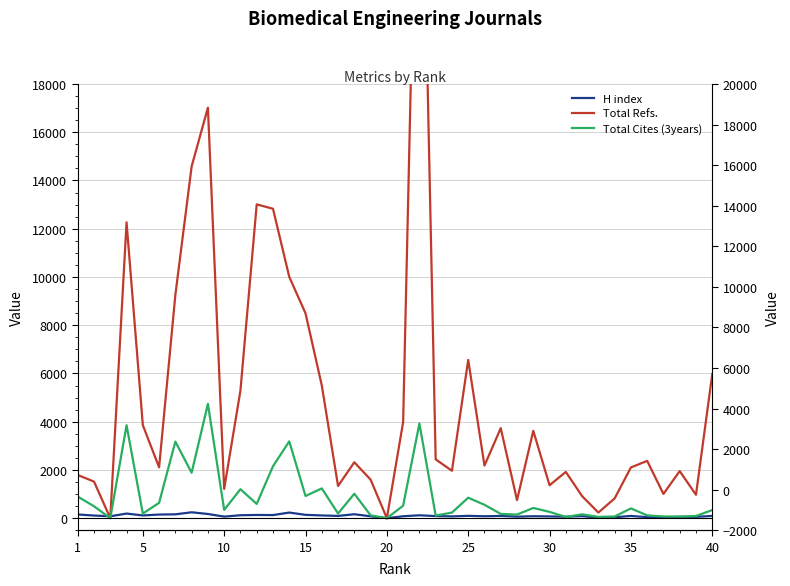

Is the value of Total Cites (3years) at 5 greater than the value of Total Refs. at 22?

No